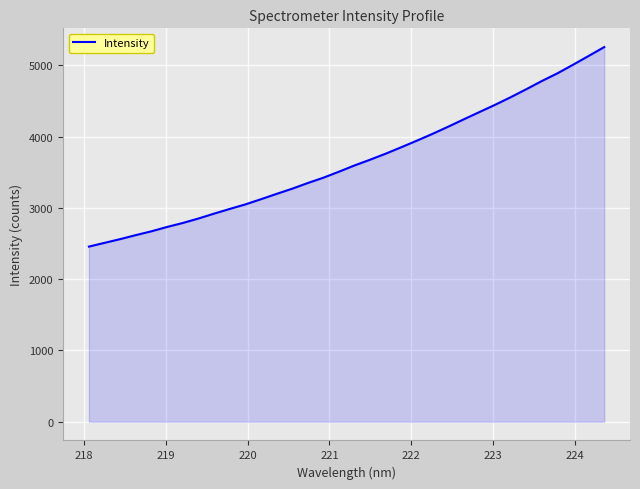

What is the difference between the maximum and minimum values?

2799.3